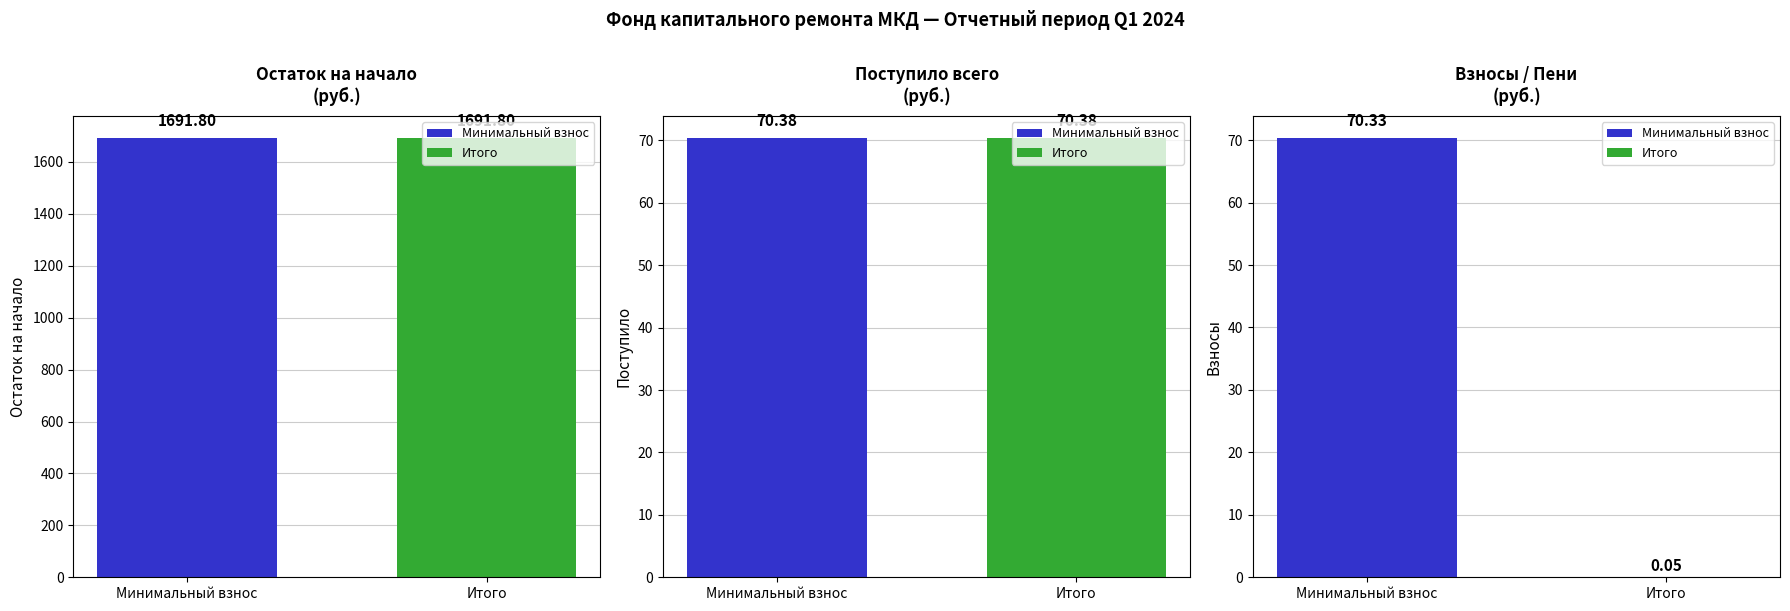

Reading left to right, list all the values displayed in this chart.

Остаток на начало: 1691.8	1691.8
Поступило: 70.4	70.4
Взносы: 70.3	0.1